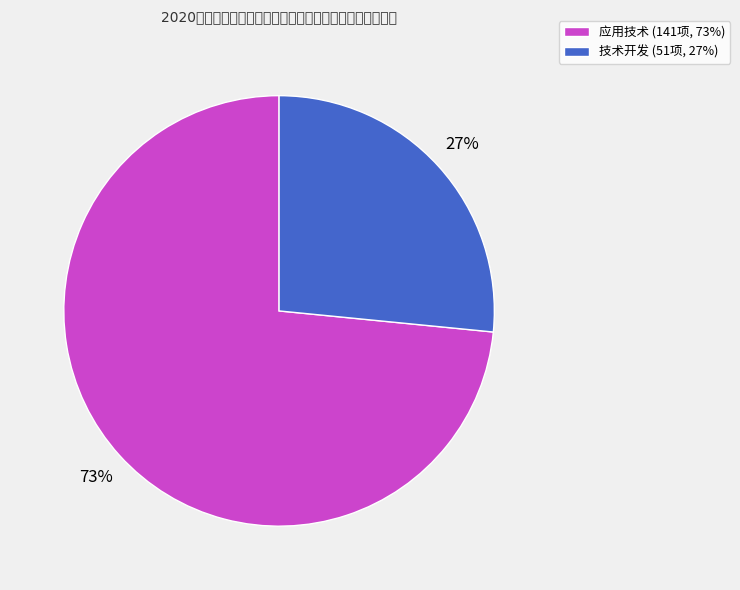

To the nearest percent, what percentage of the pie is 应用技术?

73%